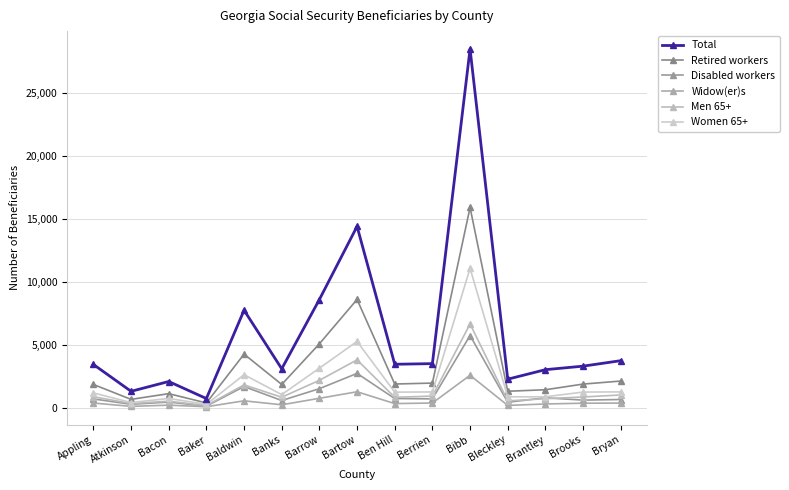

Reading right to left, list all the values displayed in this chart.

Total: 3750	3315	3035	2280	28515	3515	3465	14420	8610	3105	7760	740	2095	1315	3450
Retired workers: 2130	1890	1440	1320	15925	1970	1895	8615	5090	1860	4270	390	1130	675	1860
Disabled workers: 665	615	800	445	5750	715	740	2740	1525	585	1695	140	460	285	710
Widow(er)s: 380	370	310	195	2590	385	340	1280	760	245	560	90	215	120	385
Men 65+: 1025	865	730	555	6670	935	840	3815	2190	845	1825	185	530	345	885
Women 65+: 1270	1255	880	880	11090	1265	1250	5280	3155	1055	2635	275	750	420	1190